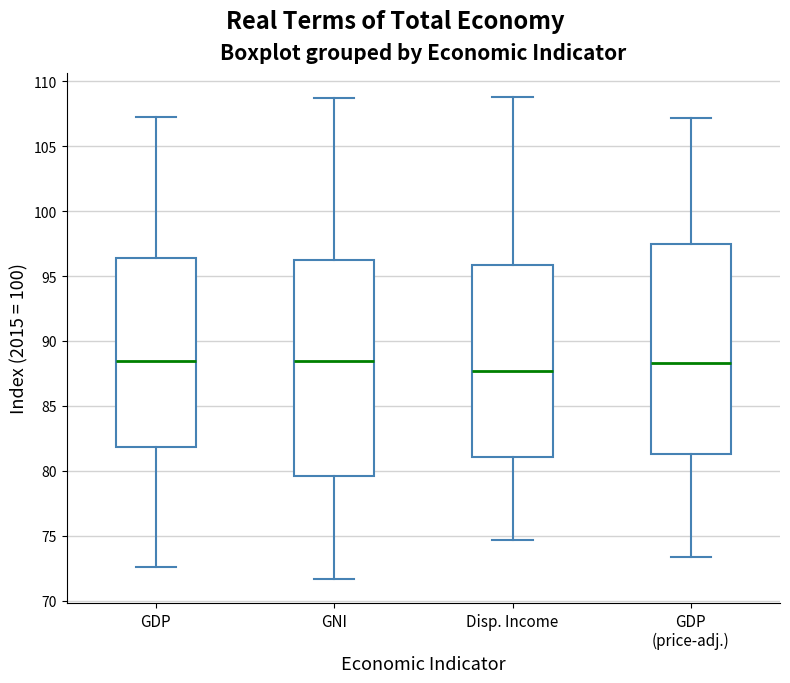

Reading left to right, read every box against the y-axis: the position of its median line, the range the box covers, and the ends of its whiskers. The values are not printed on the chart, so give them approximately, as read against the axis.

GDP: median 88.5, box 82.0 to 96.5, whiskers 72.5 to 107.0
GNI: median 88.5, box 79.5 to 96.5, whiskers 71.5 to 108.5
Disp. Income: median 87.5, box 81.0 to 96.0, whiskers 74.5 to 109.0
GDP (price-adj.): median 88.5, box 81.5 to 97.5, whiskers 73.5 to 107.0